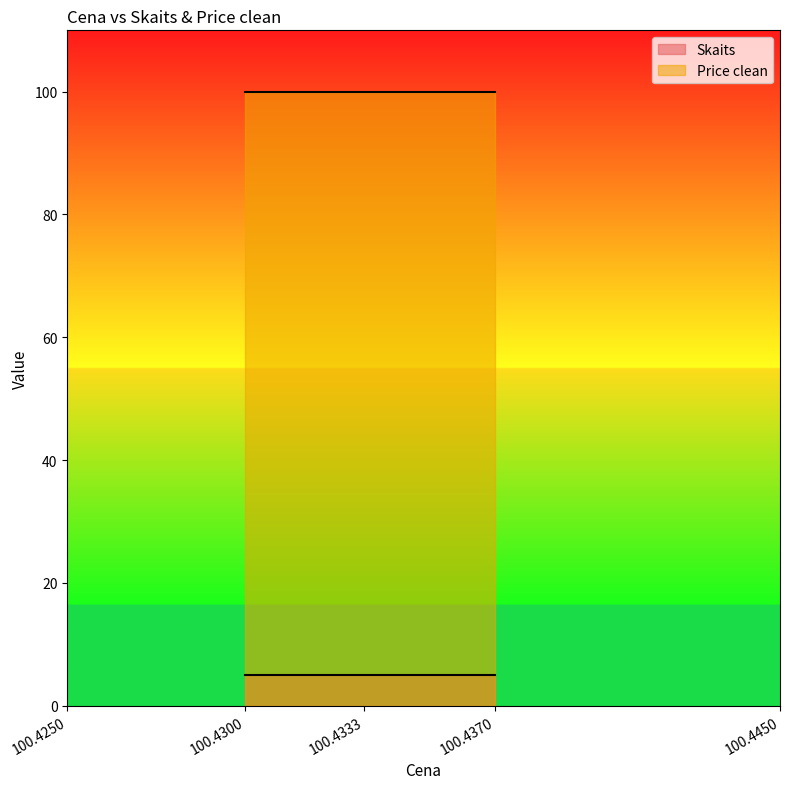

What is the smallest value displayed?

5